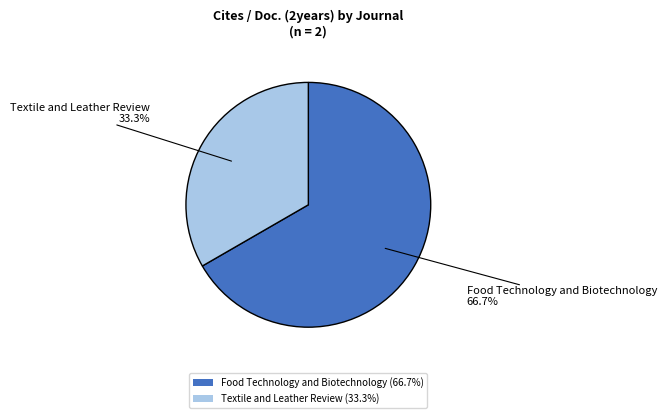

What percentage is the Food Technology and Biotechnology slice, to the nearest percent?

67%